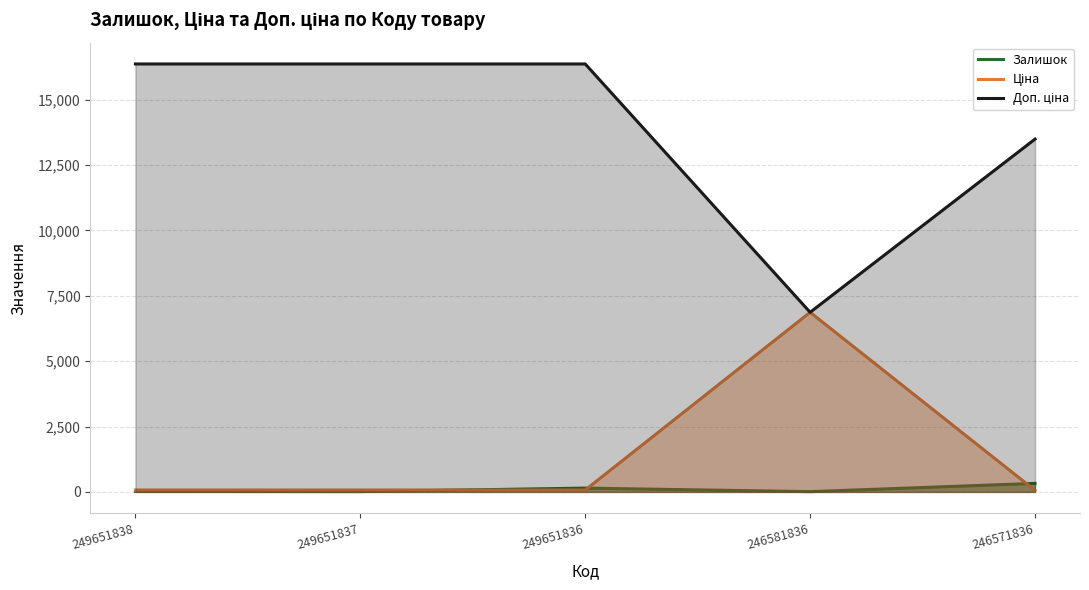

Does the chart have visible grid lines?

Yes